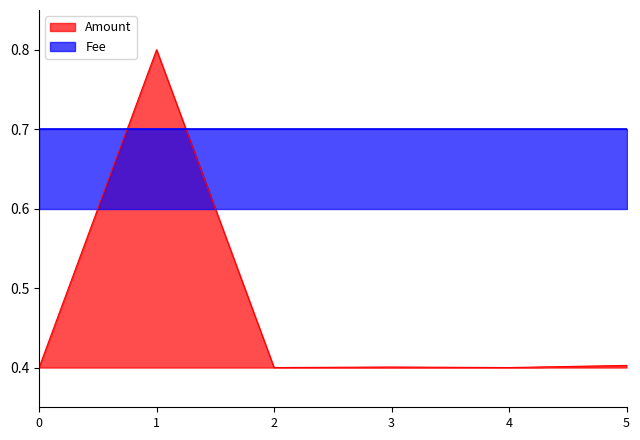

Is it true that Amount equals 0.8 at 1?

True